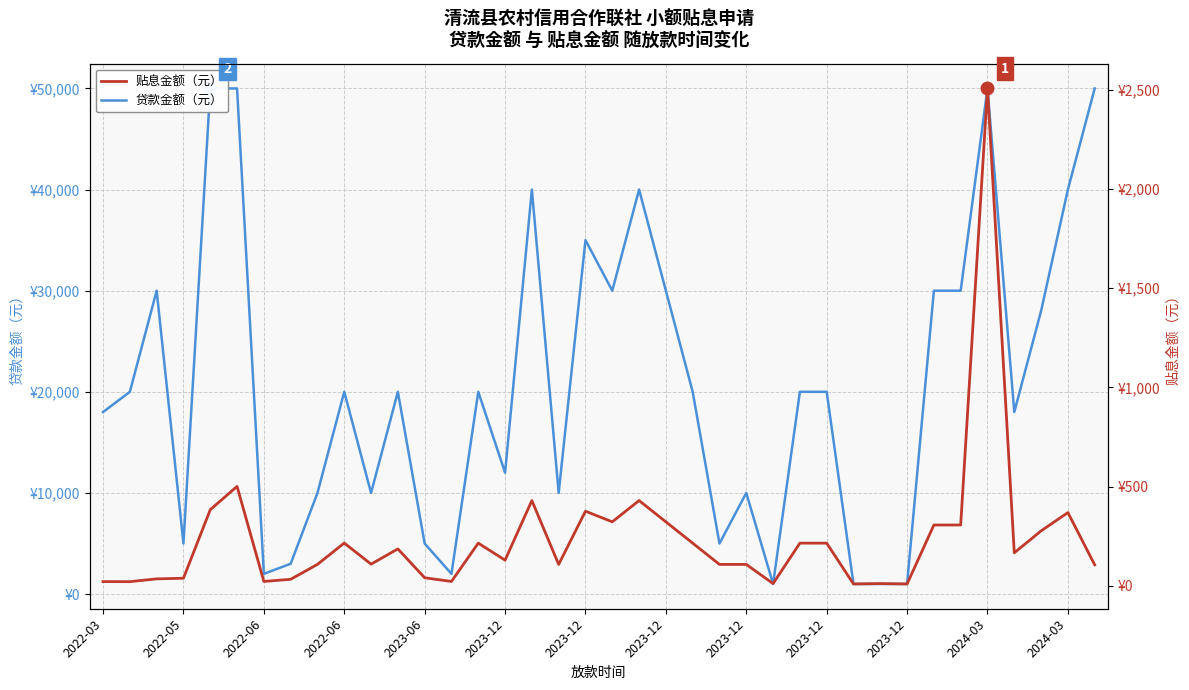

How many lines are shown in the chart?

2